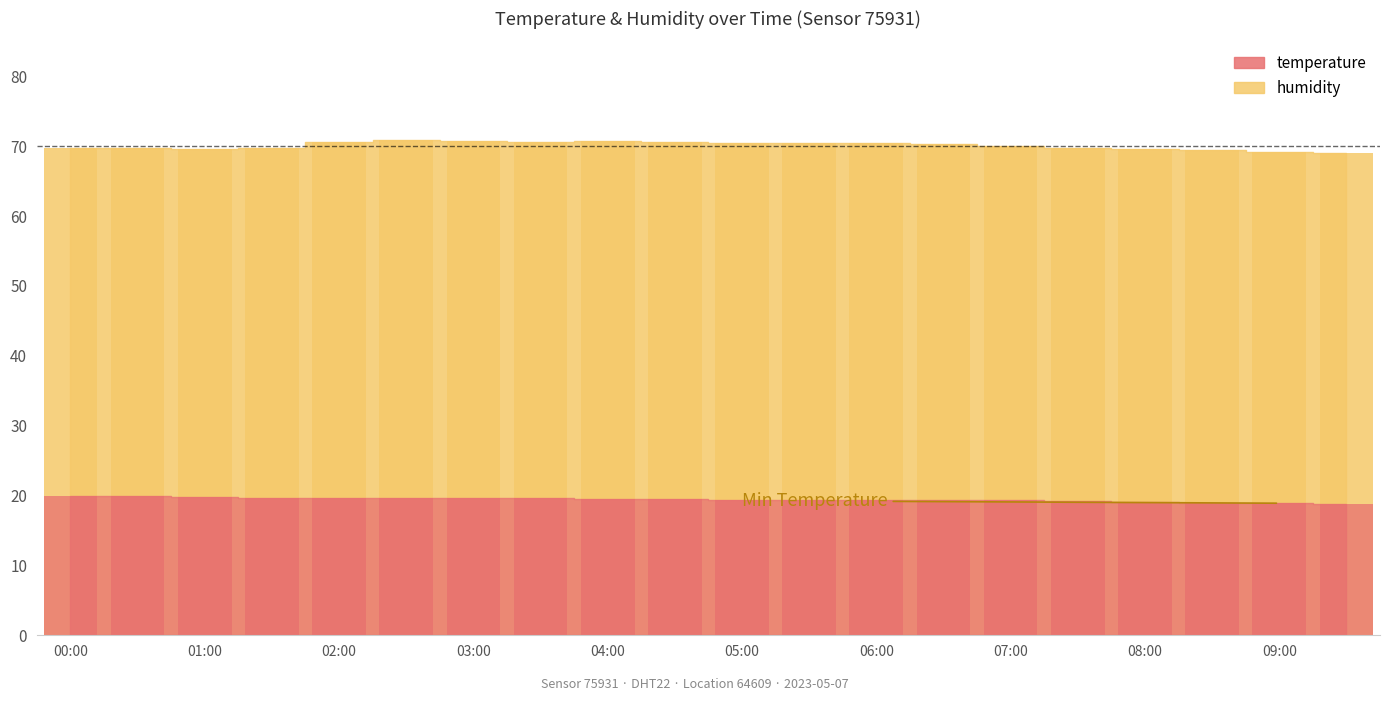

At which label does humidity reach its minimum?

09:30